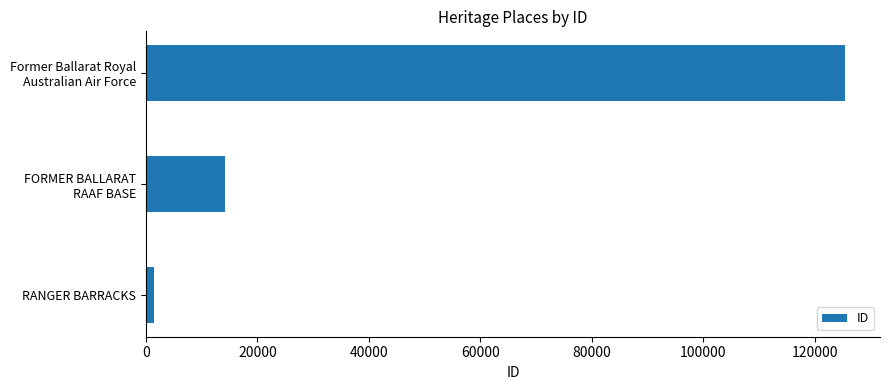

At which category does the chart reach its minimum across all series?

RANGER BARRACKS